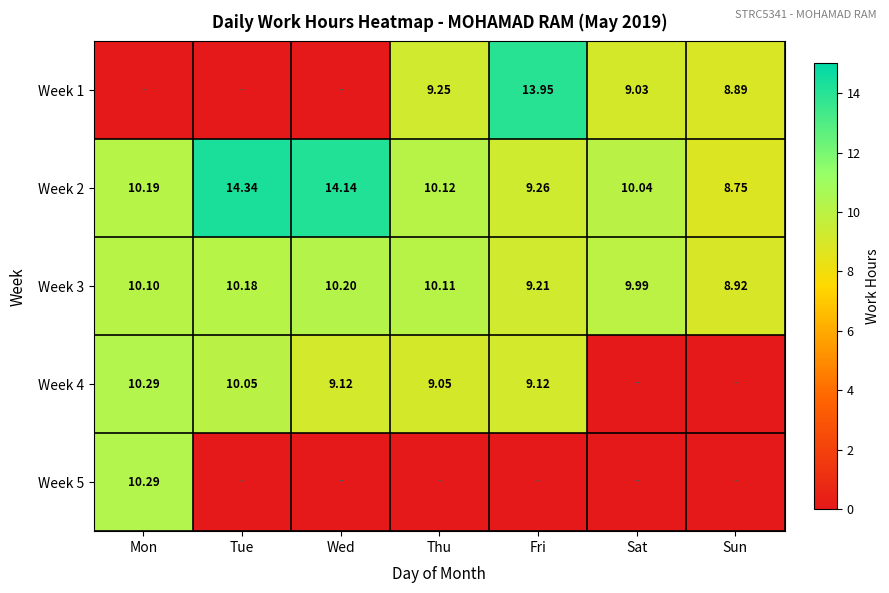

What is the sum of the Week 4 values at Thu and Tue?

19.1